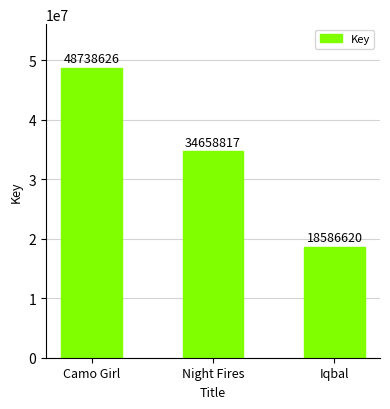

What is the ratio of the value at Iqbal to the value at Camo Girl?

0.4